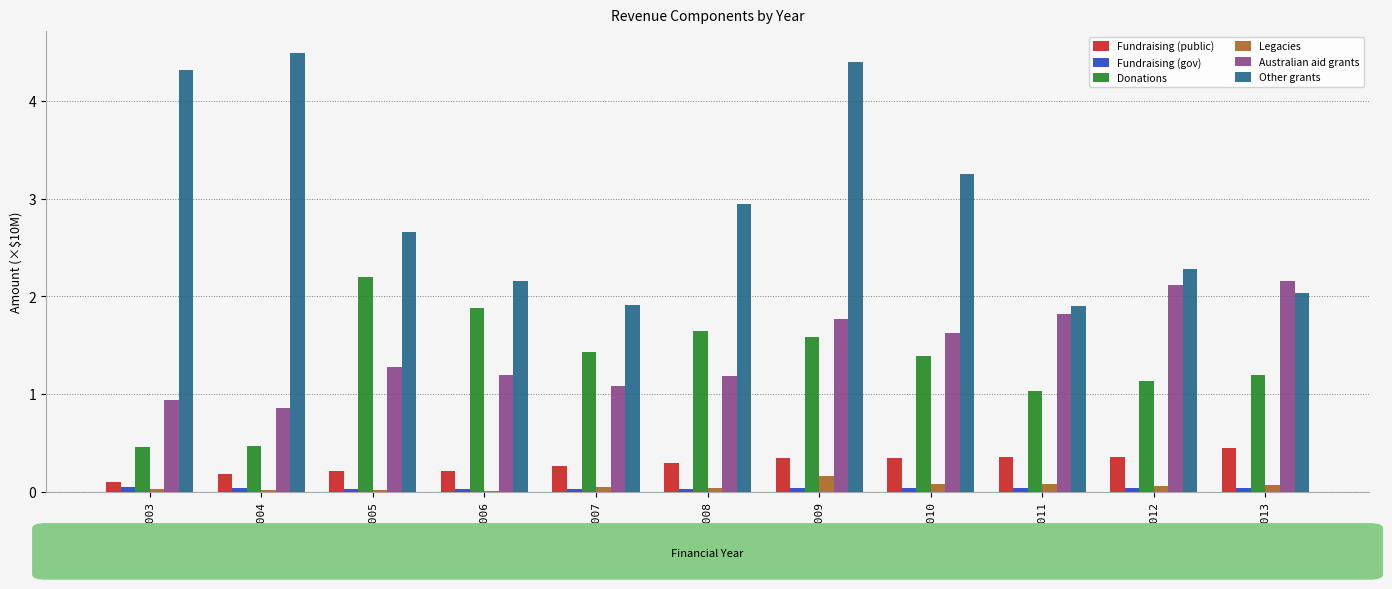

The value of Donations at 2008 is 0.4. True or false?

False